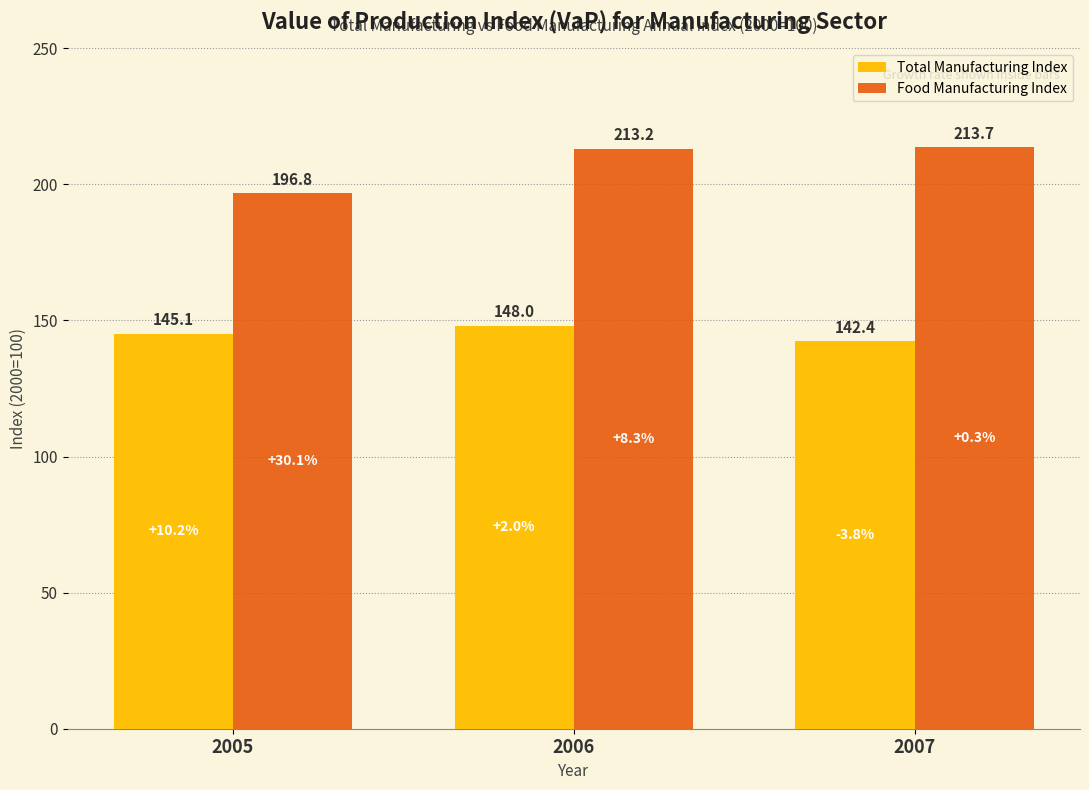

What is the smallest value displayed?

142.4